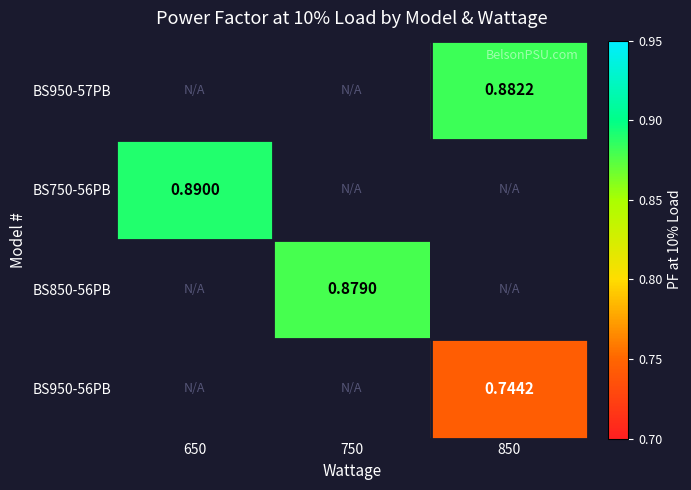

Is the value of BS750-56PB at 650 greater than the value of BS950-56PB at 850?

Yes